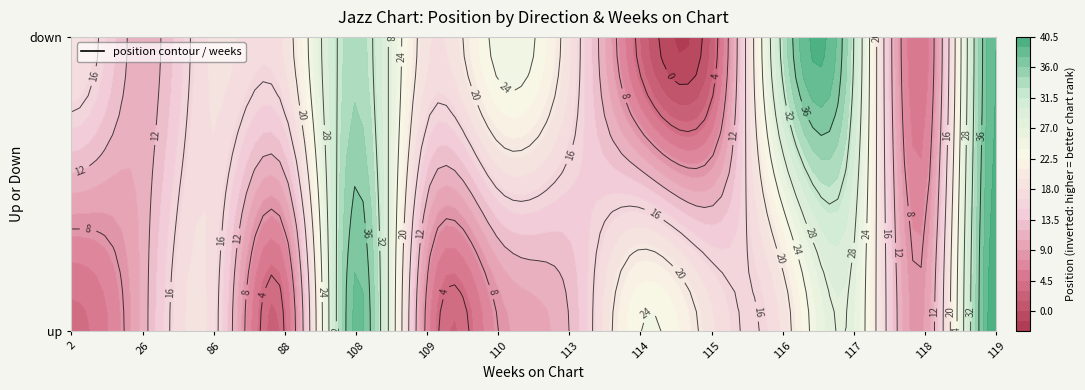

Reading left to right, what are all the values shown in this chart?

37	30	24	37	3	34	33	29	17	0	0	14	32	1	30	0	0	7	0	16	0	38	39	8	9	36	2